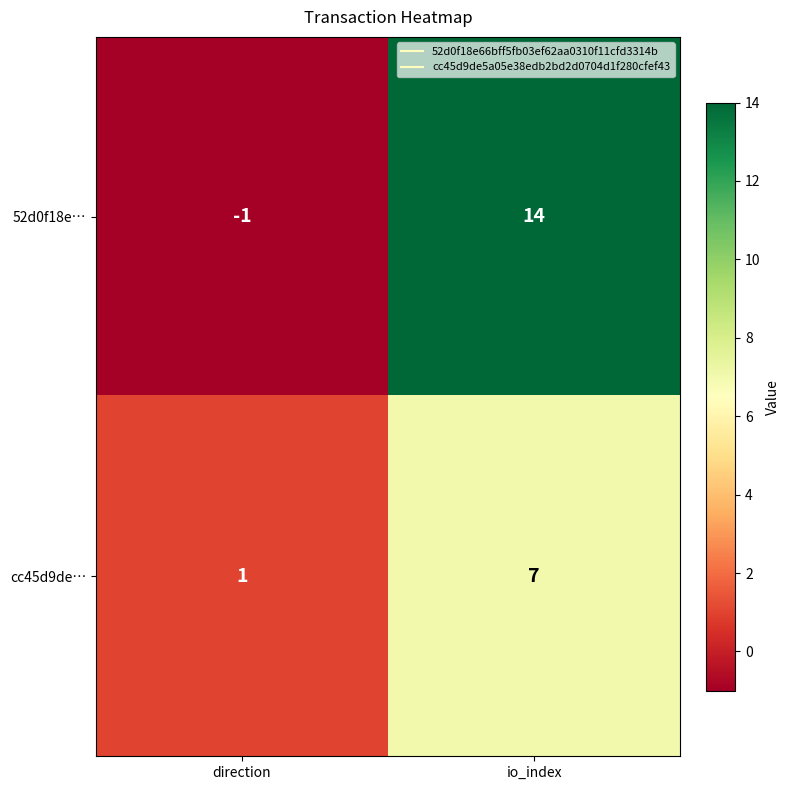

What is the smallest value displayed?

-1